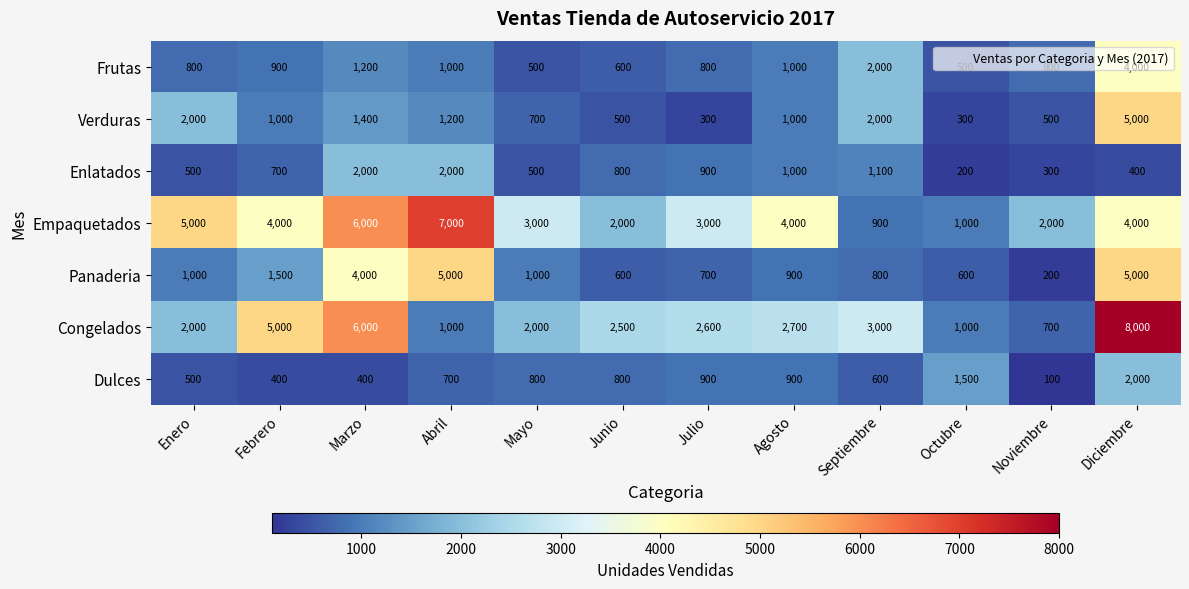

True or false: Dulces has a value of 1425 at Julio.

False